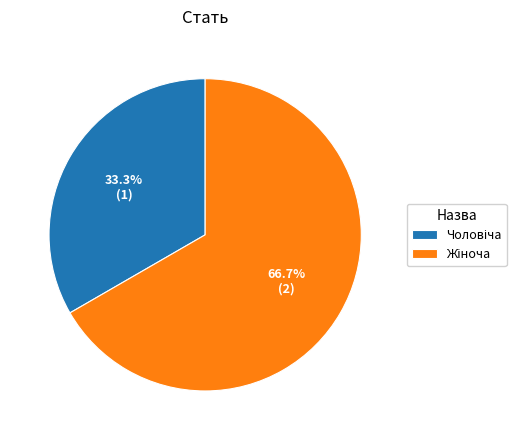

To the nearest percent, what is the average slice percentage?

50%